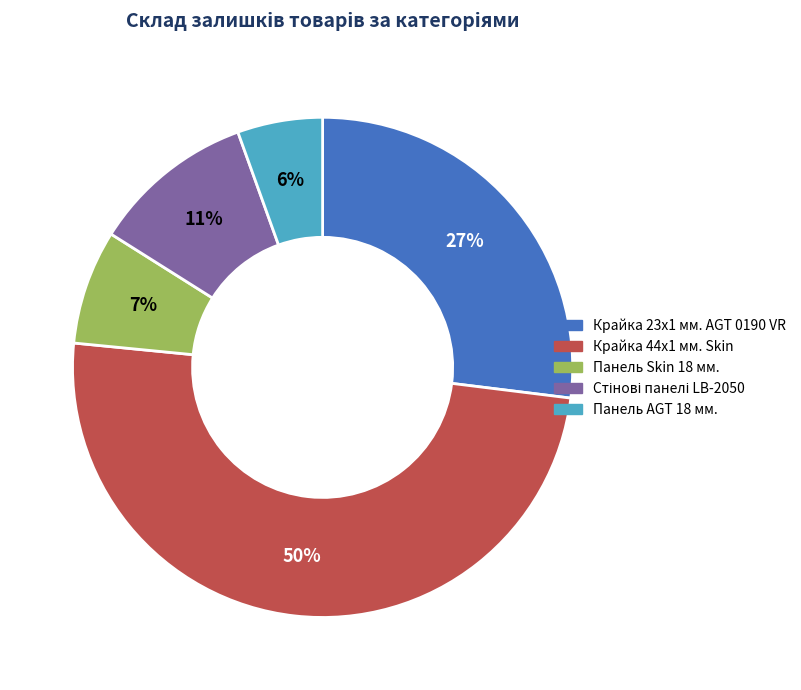

How many slices are in this pie chart?

5